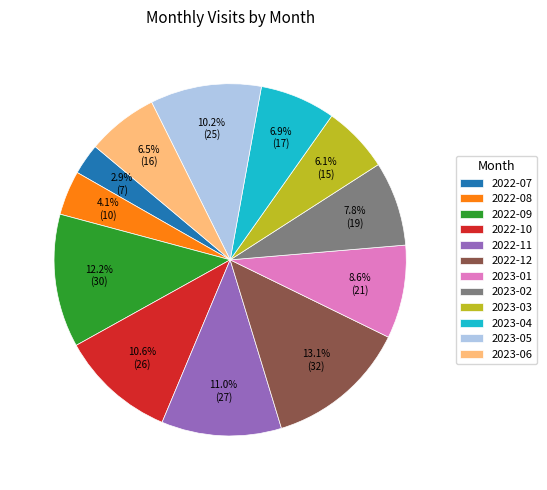

What percentage is the 2023-02 slice, to the nearest percent?

8%